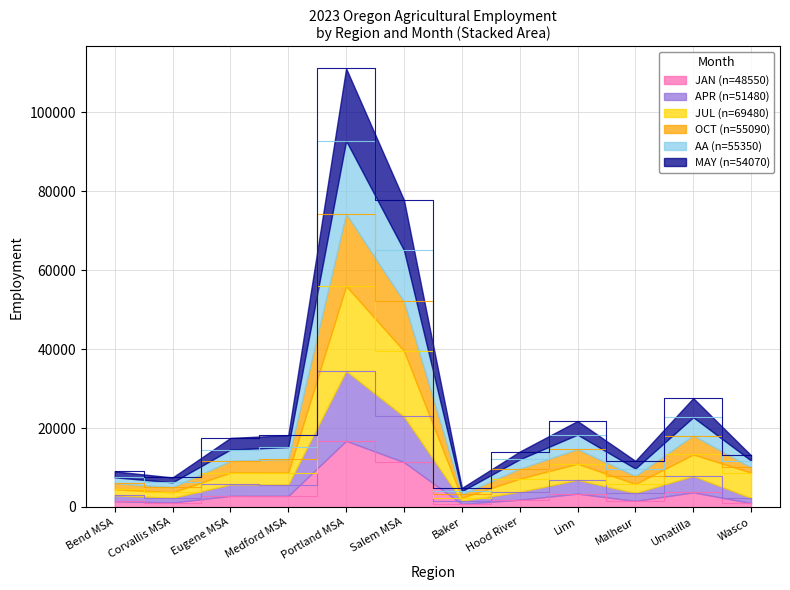

True or false: OCT has a value of 17500 at Eugene MSA.

True